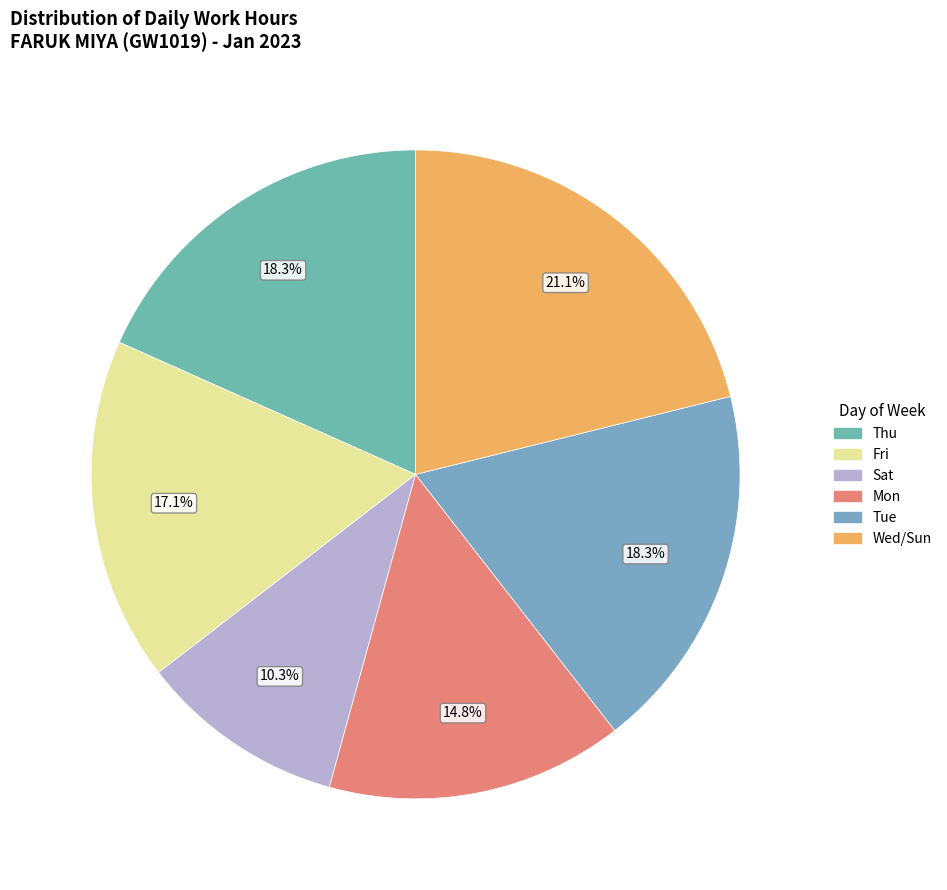

To the nearest percent, what is the difference between the largest and smallest slice percentages?

11%